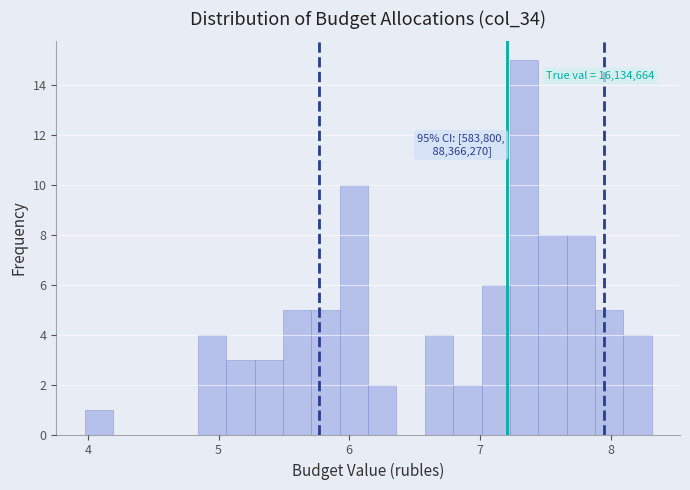

Read against the x-axis, roughly where is the centre of the tallest bar?

7.3